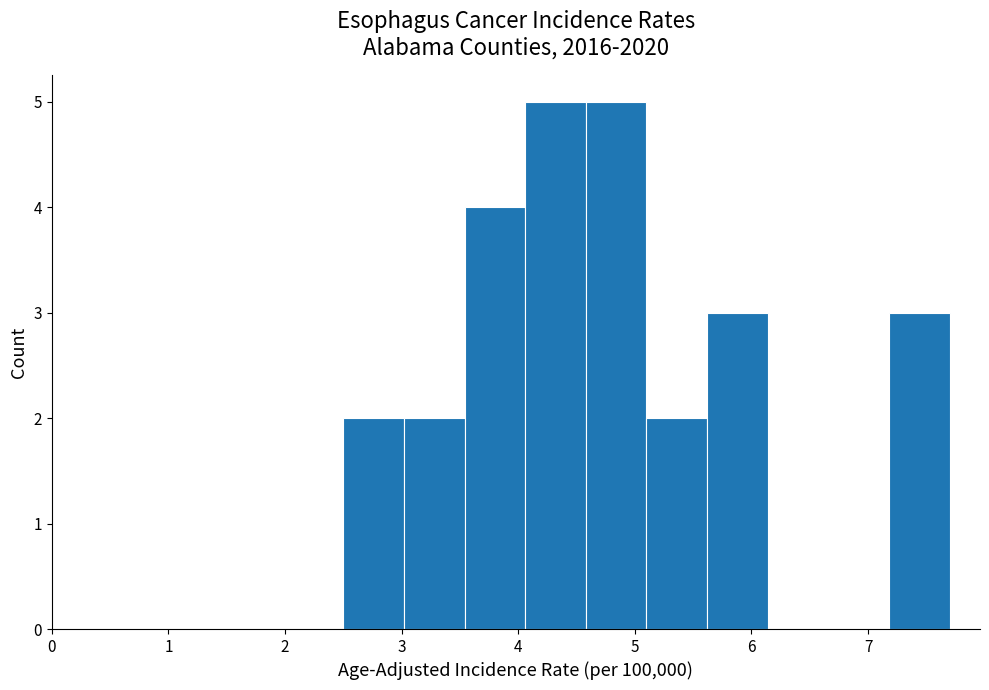

Reading left to right, transcribe this chart: for each bar, give the range it covers on the x-axis and its height. Neither the bar edges nor the heights are printed on the chart, so give them approximately, as read against the axes.

2.50 to 3.02: 2
3.02 to 3.54: 2
3.54 to 4.06: 4
4.06 to 4.58: 5
4.58 to 5.10: 5
5.10 to 5.62: 2
5.62 to 6.14: 3
6.14 to 6.66: 0
6.66 to 7.18: 0
7.18 to 7.70: 3